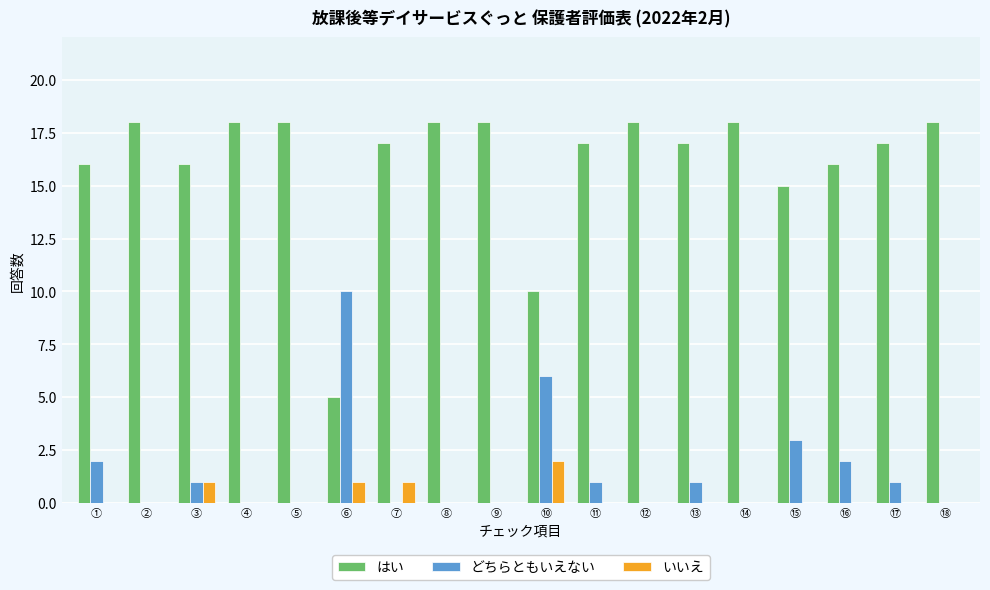

Are the bars horizontal?

No